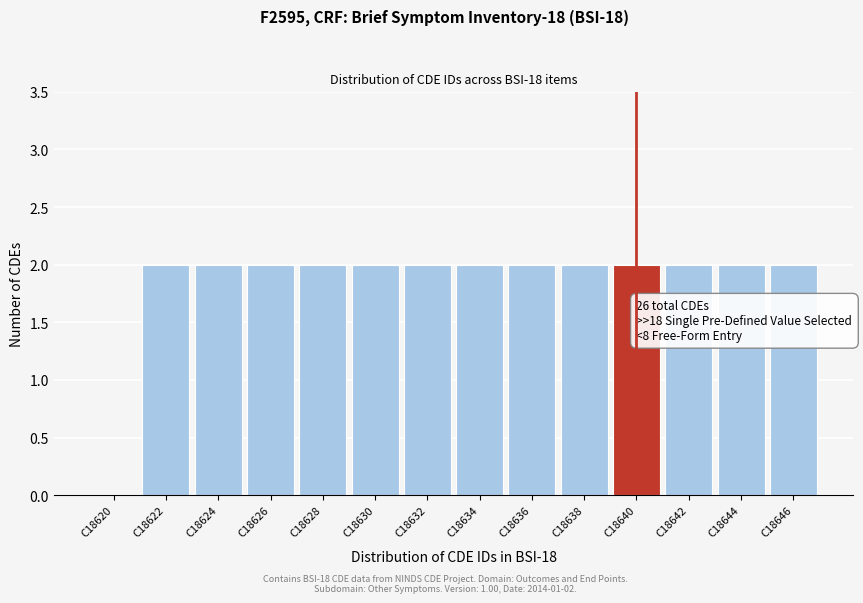

Reading right to left, list all the values displayed in this chart.

C18646=2	C18644=2	C18642=2	C18640=2	C18638=2	C18636=2	C18634=2	C18632=2	C18630=2	C18628=2	C18626=2	C18624=2	C18622=2	C18620=0